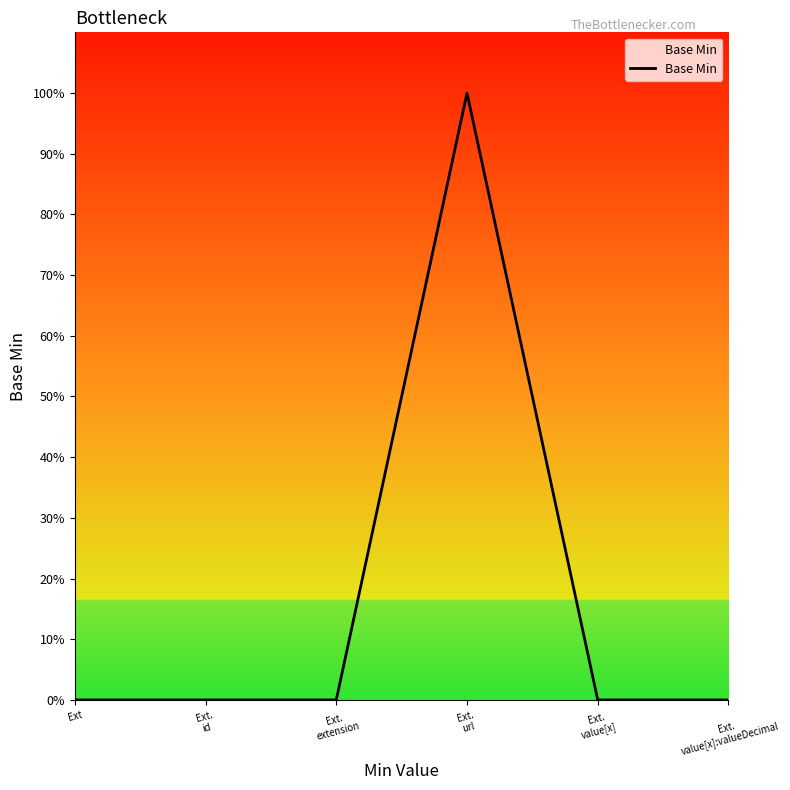

Reading left to right, transcribe all the data shown in this chart.

0	0	0	1	0	0